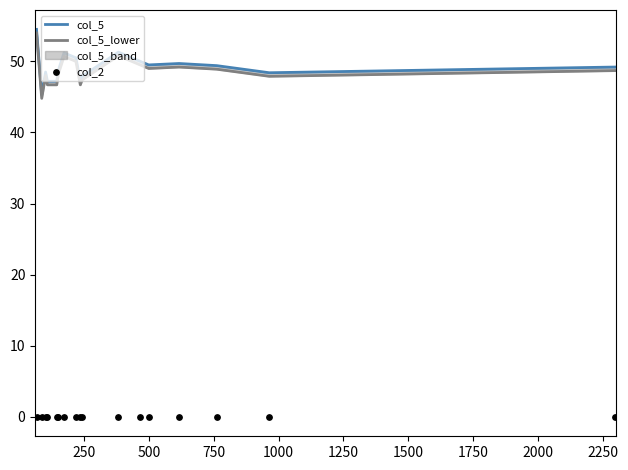

Which series has the widest spread of Y values?

col_5